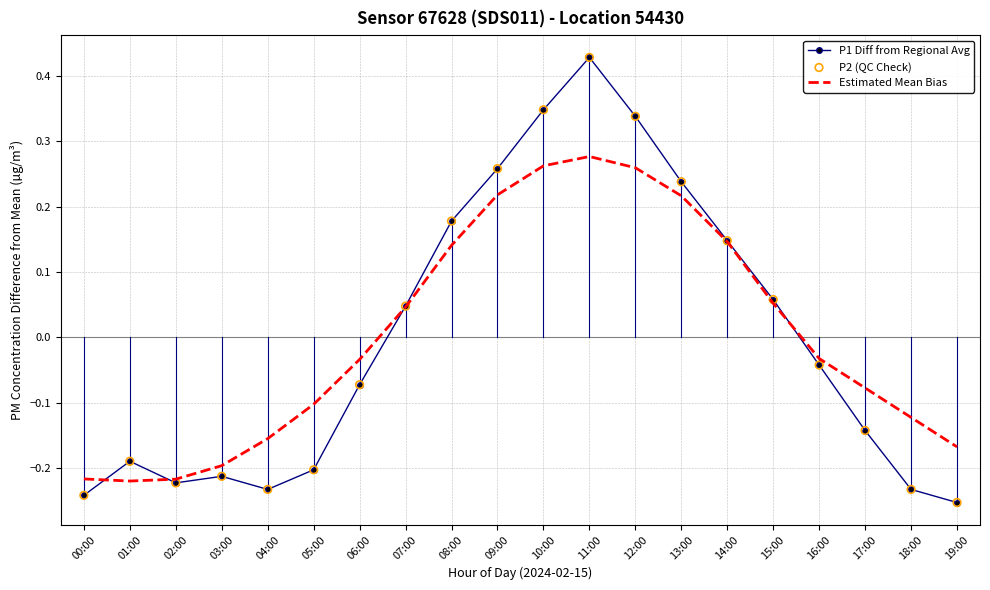

What is the total value across all series at 12:00?

0.6